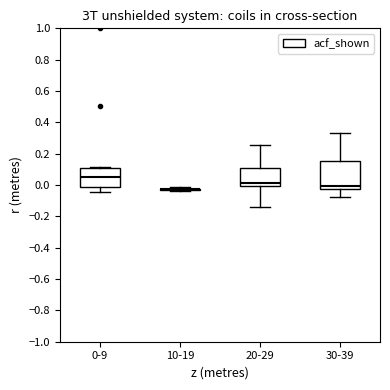

Reading left to right, transcribe this box plot: for each box, give where its median line is, the range the box spans, and where its two whiskers end, as read against the y-axis. The values are not printed on the chart, so give them approximately, as read against the axis.

0-9: median 0.04, box -0.02 to 0.10, whiskers -0.04 to 0.12
10-19: box collapsed to a line at -0.02, whiskers -0.04 to -0.02
20-29: median 0.02, box 0.00 to 0.10, whiskers -0.14 to 0.26
30-39: median 0.00, box -0.02 to 0.16, whiskers -0.08 to 0.32